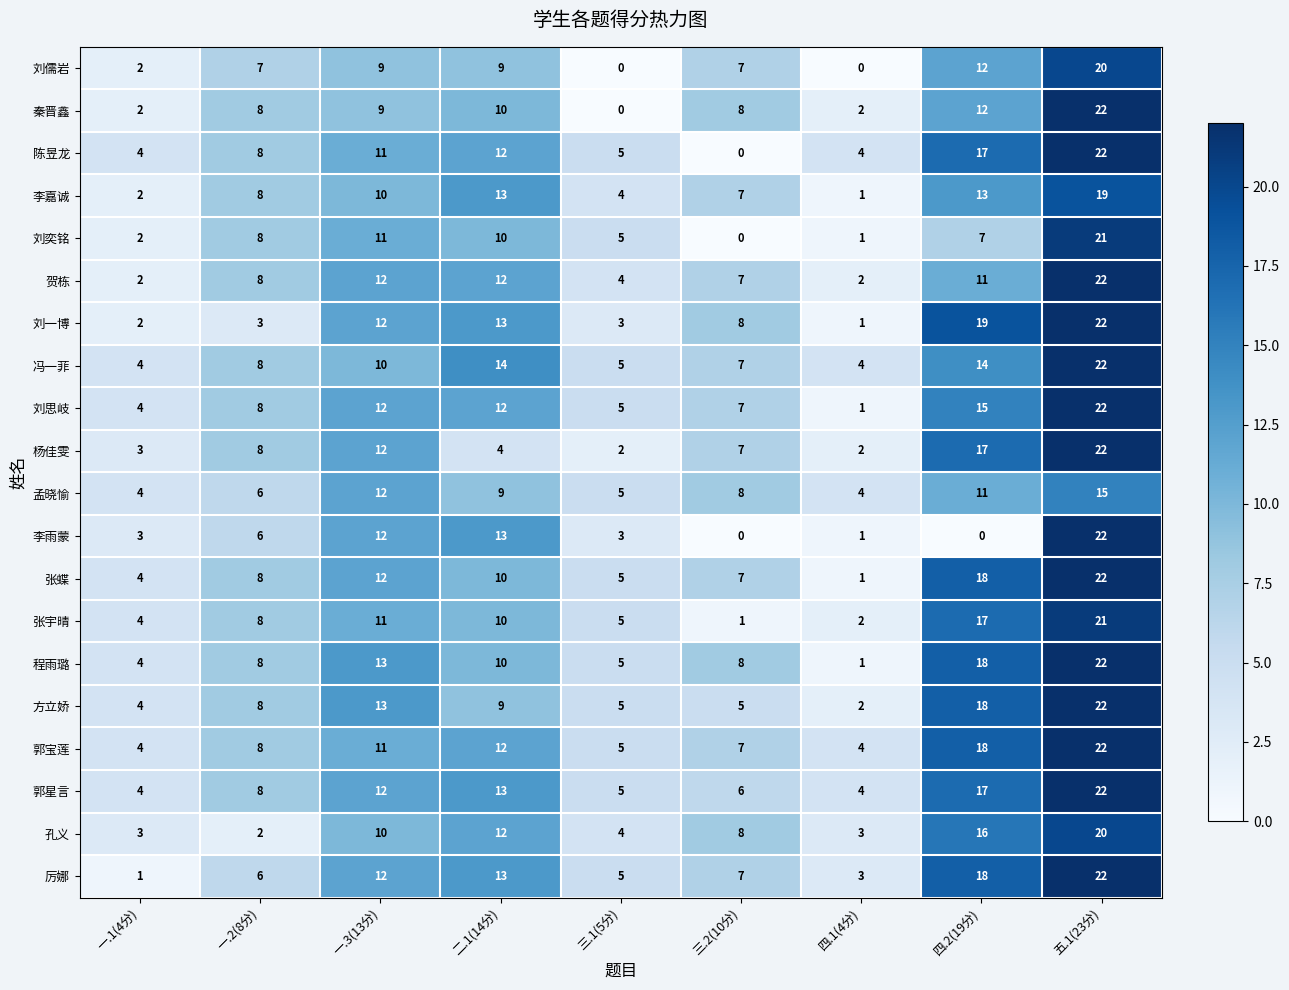

At which label does 杨佳雯 first exceed 7?

一.2(8分)